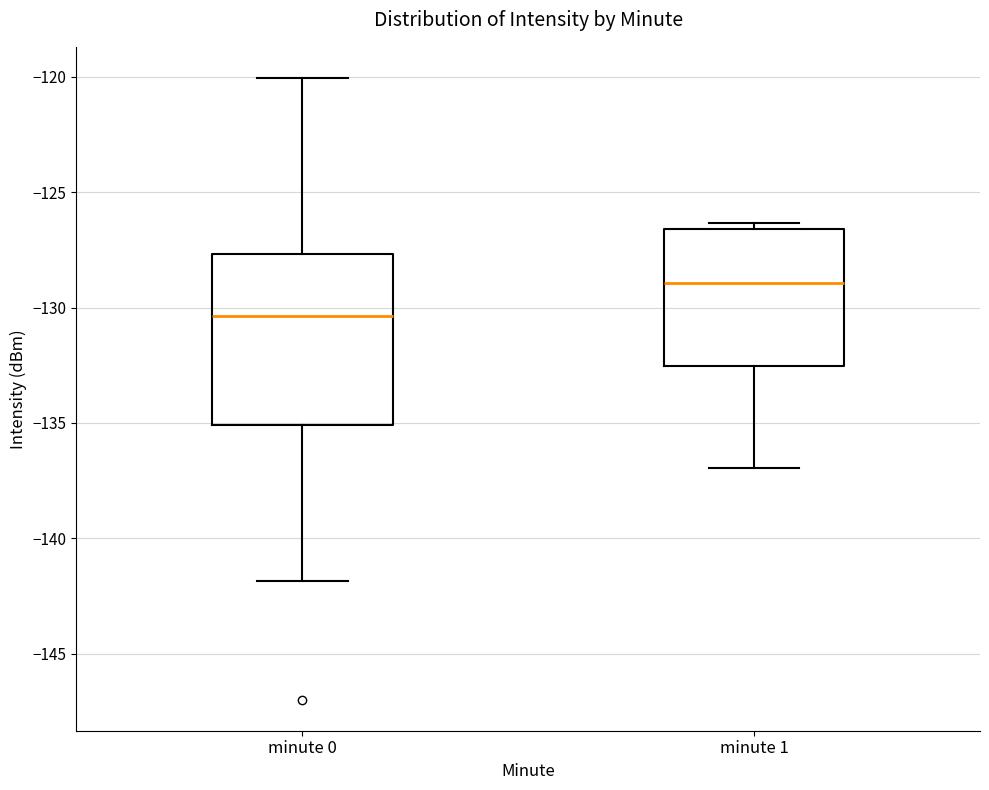

Which box's median line is the lowest?

minute 0